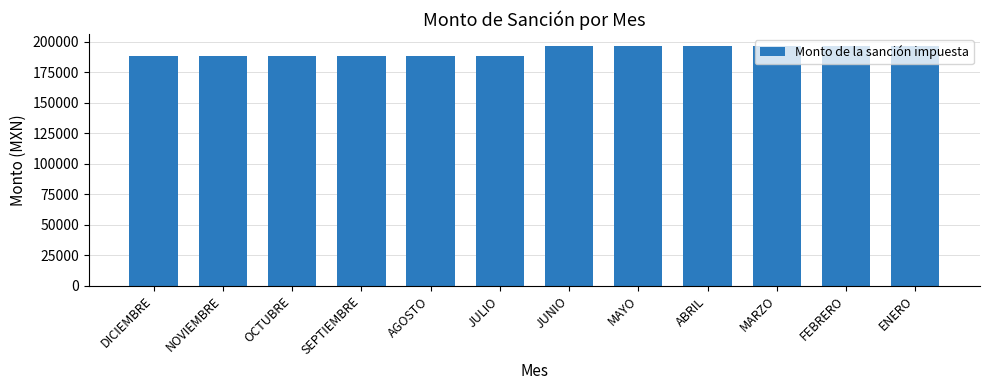

Are the bars horizontal?

No